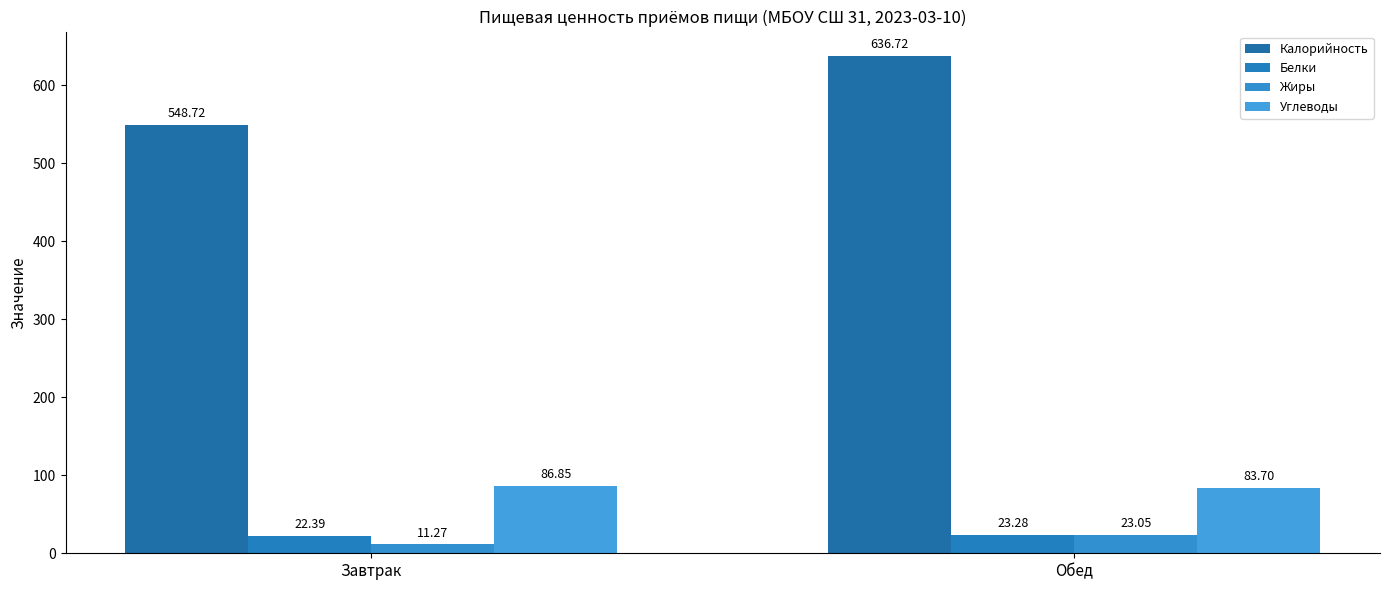

Reading left to right, what are all the values shown in this chart?

Калорийность: 548.7	636.7
Белки: 22.4	23.3
Жиры: 11.3	23.1
Углеводы: 86.8	83.7